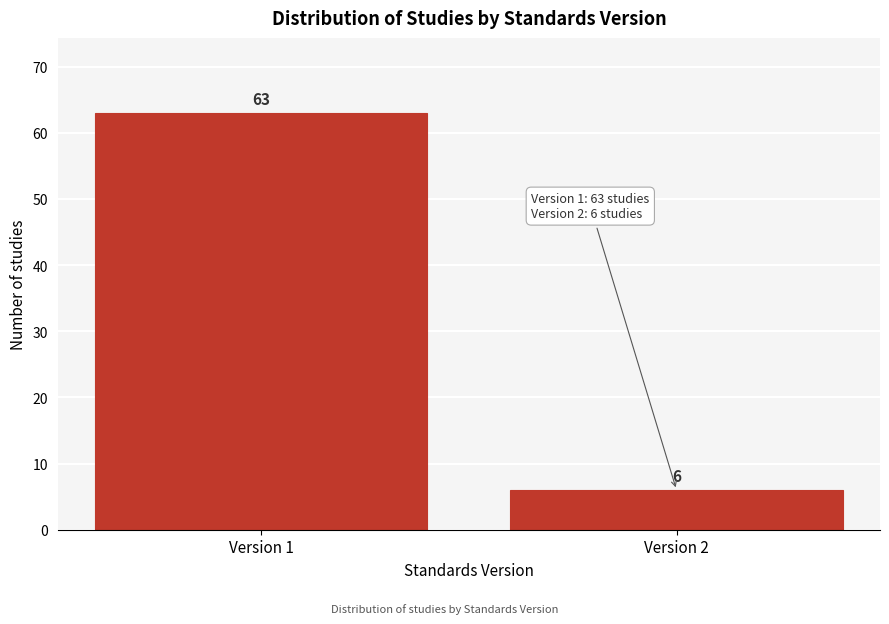

Reading right to left, transcribe all the data shown in this chart.

Version 2=6	Version 1=63